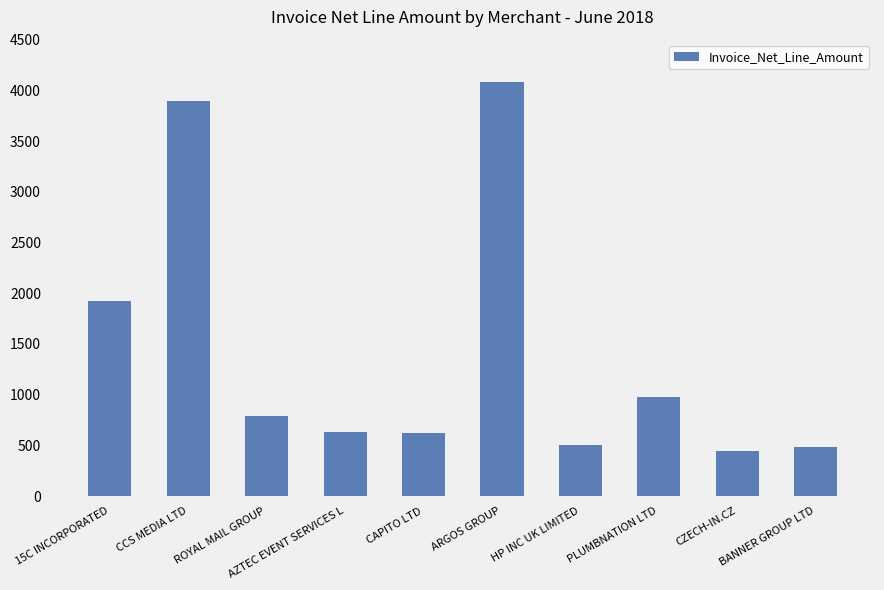

How many data points are less than 787?

5